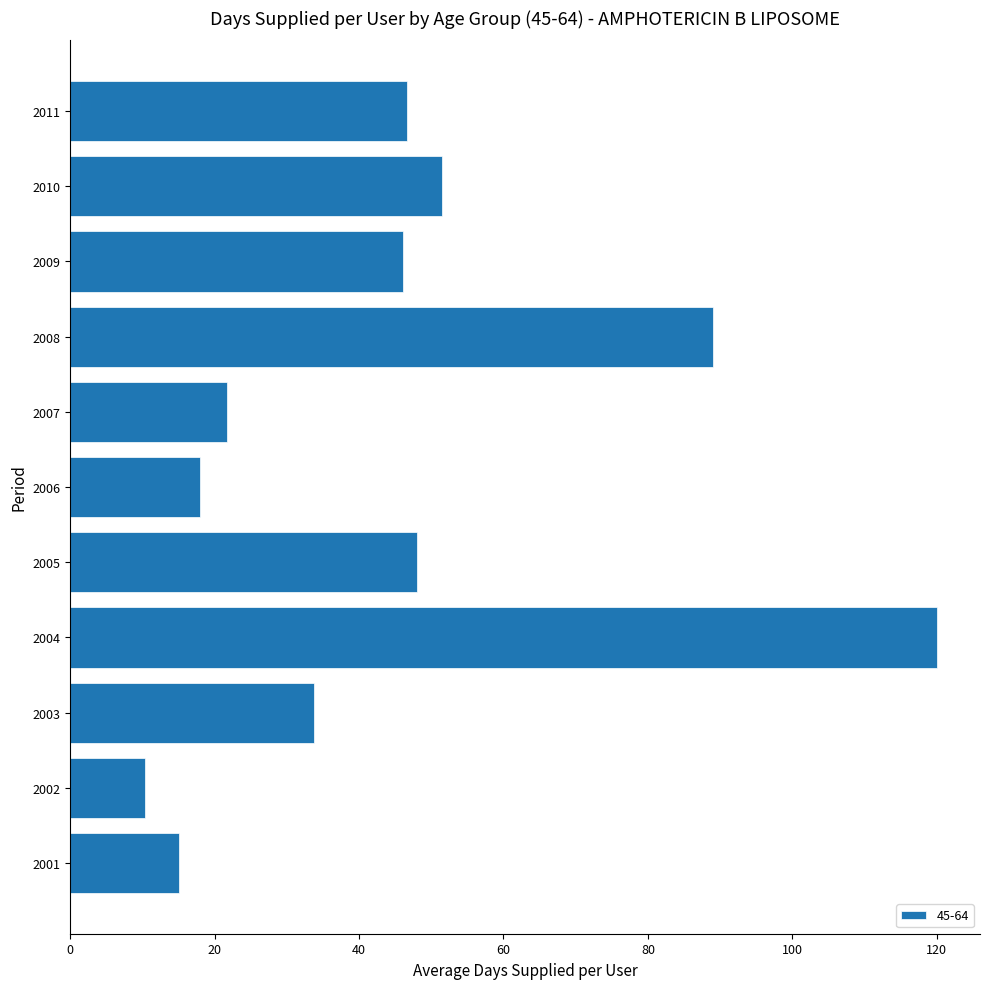

True or false: the data shows 201.2 at 2004.

False